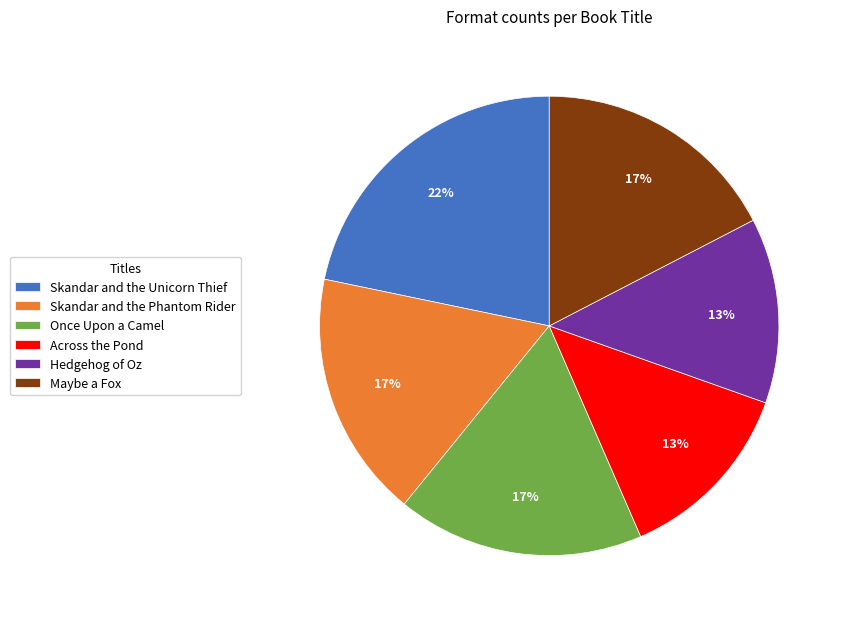

Does Skandar and the Unicorn Thief represent more than half of the total?

No